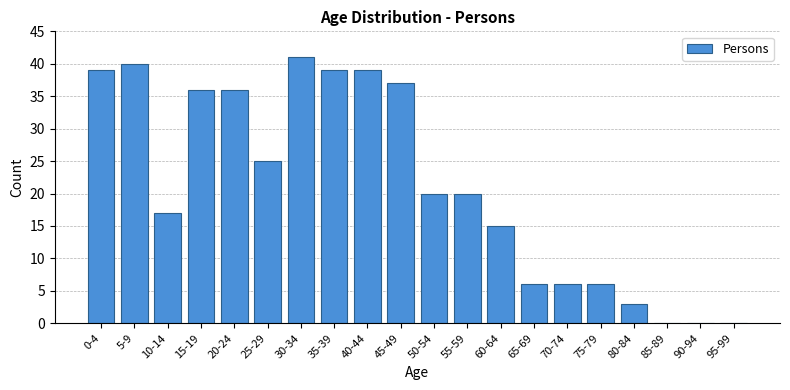

Reading left to right, list all the values displayed in this chart.

0-4=39	5-9=40	10-14=17	15-19=36	20-24=36	25-29=25	30-34=41	35-39=39	40-44=39	45-49=37	50-54=20	55-59=20	60-64=15	65-69=6	70-74=6	75-79=6	80-84=3	85-89=0	90-94=0	95-99=0